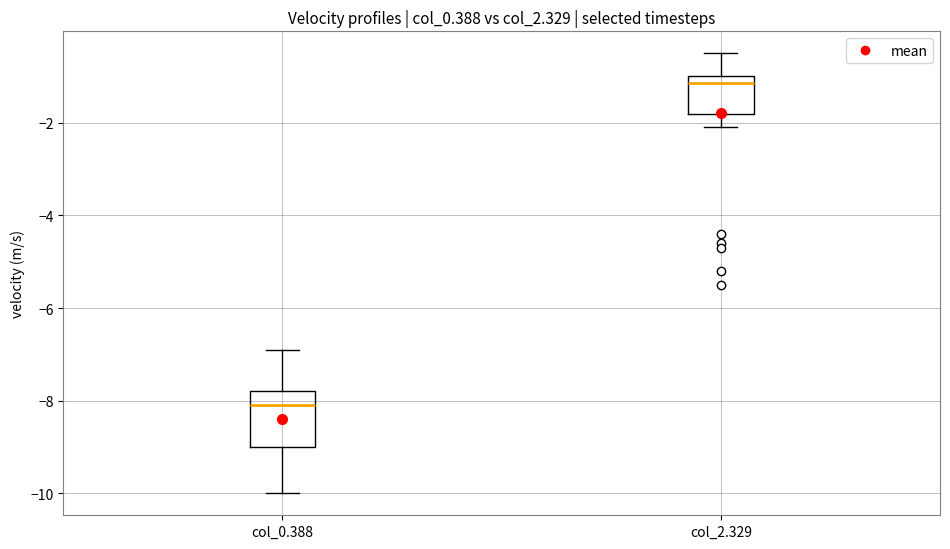

Reading left to right, transcribe this box plot: for each box, give where its median line is, the range the box spans, and where its two whiskers end, as read against the y-axis. The values are not printed on the chart, so give them approximately, as read against the axis.

col_0.388: median -8.0, box -9.0 to -7.8, whiskers -10.0 to -6.8
col_2.329: median -1.2, box -1.8 to -1.0, whiskers -2.0 to -0.4